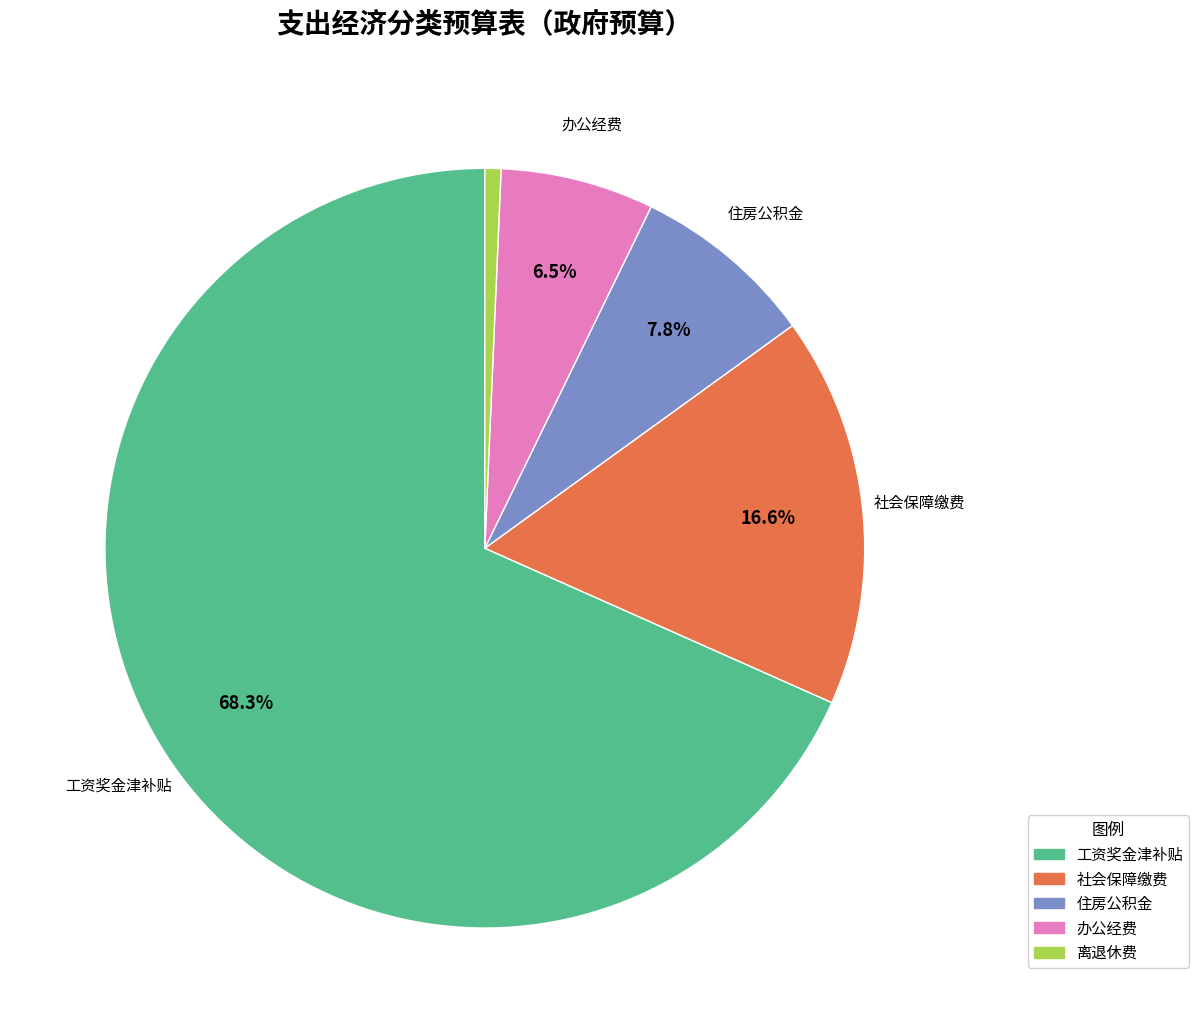

Approximately how many times larger is the value at 住房公积金 compared to 办公经费?

1.2